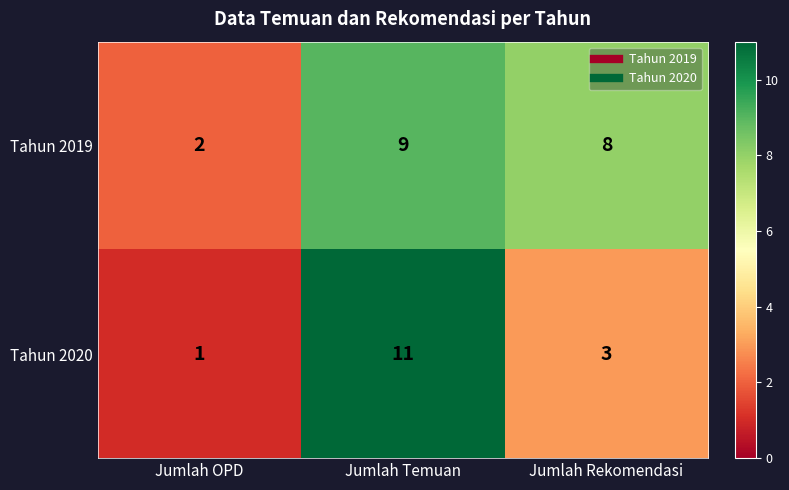

The value of Tahun 2019 at Jumlah Rekomendasi is 4. True or false?

False